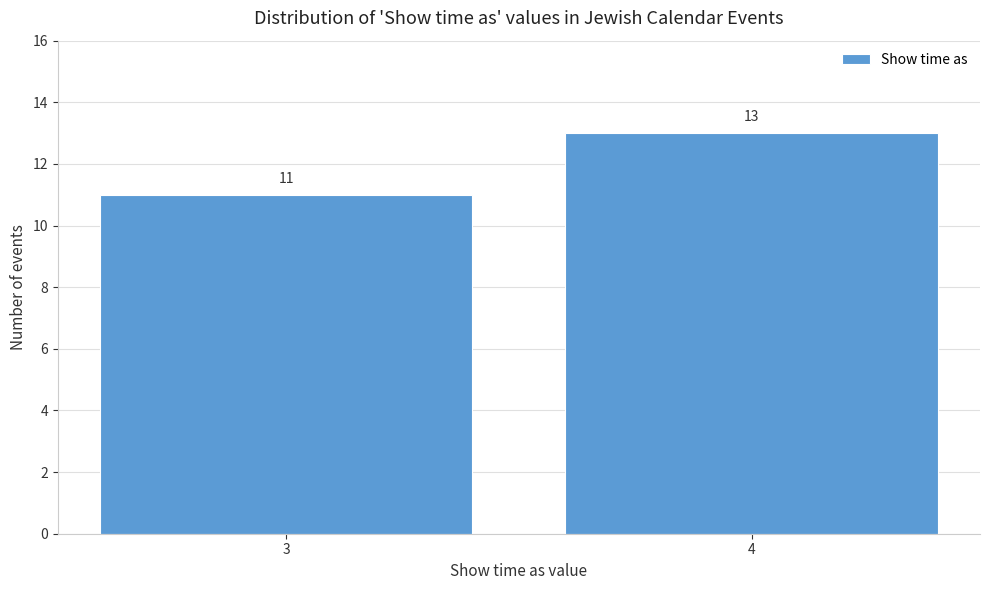

Reading left to right, transcribe all the data shown in this chart.

11	13